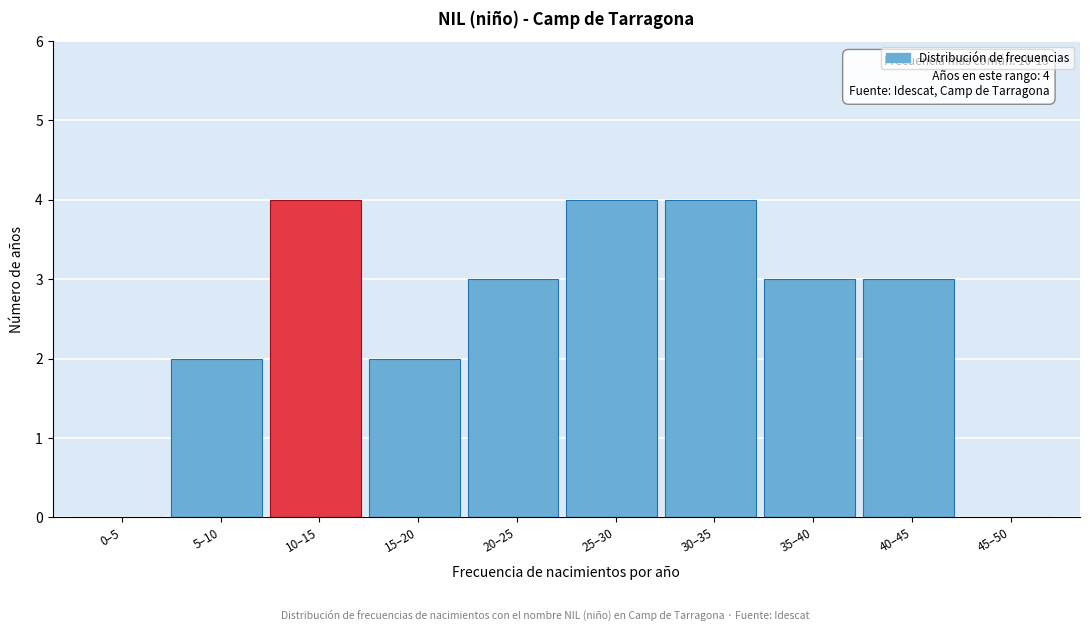

Reading left to right, list all the values displayed in this chart.

0–5=0	5–10=2	10–15=4	15–20=2	20–25=3	25–30=4	30–35=4	35–40=3	40–45=3	45–50=0